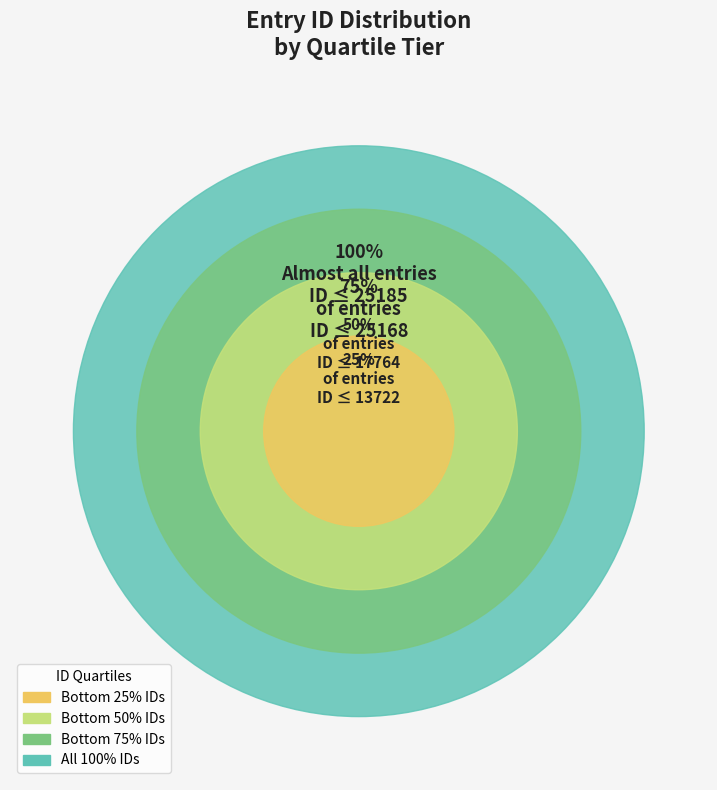

The Soul's Location (2011) slice represents 1% of the pie. True or false?

False